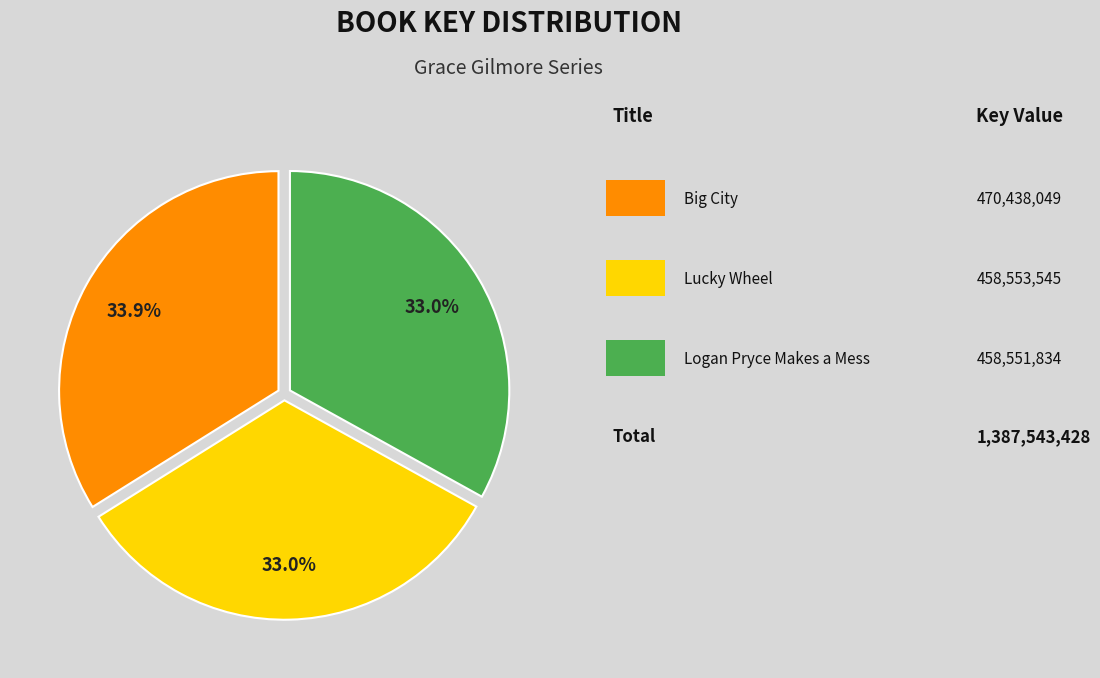

Count the number of slices in the pie.

3